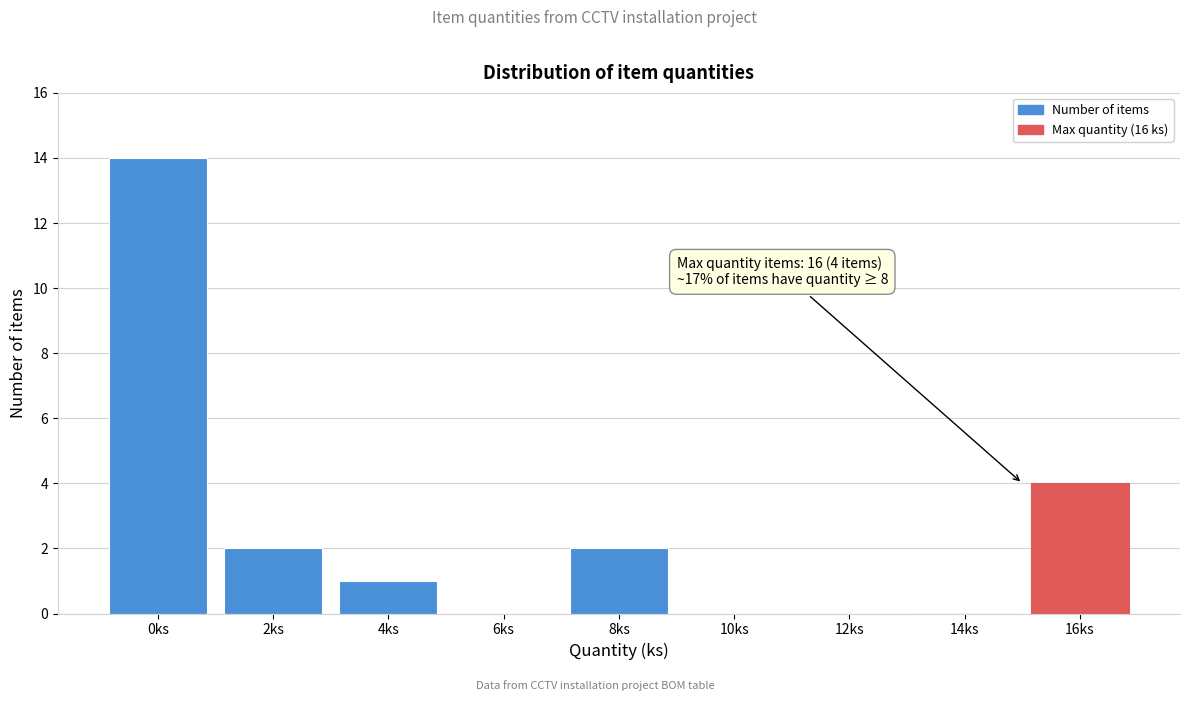

Reading left to right, what are all the values shown in this chart?

0ks=14	2ks=2	4ks=1	6ks=0	8ks=2	10ks=0	12ks=0	14ks=0	16ks=4